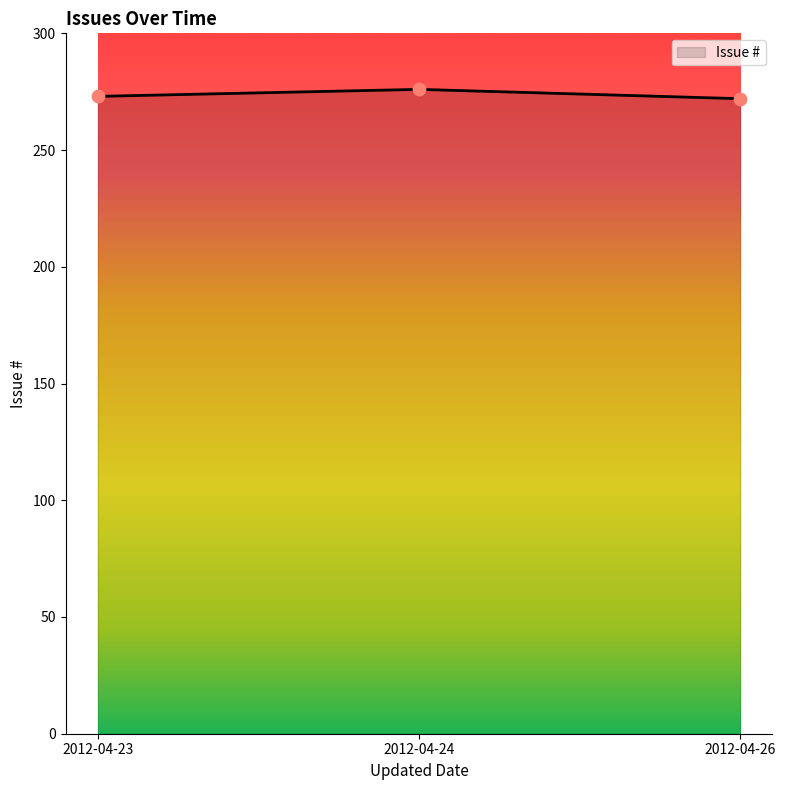

Which has a higher value, 2012-04-24 or 2012-04-23?

2012-04-24